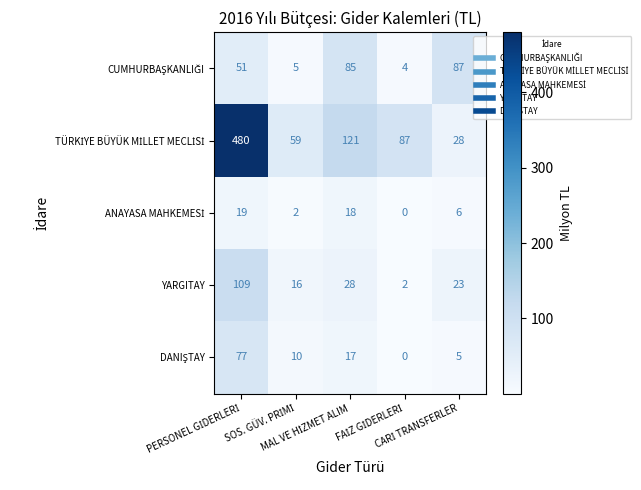

What is the maximum value shown in the chart?

480